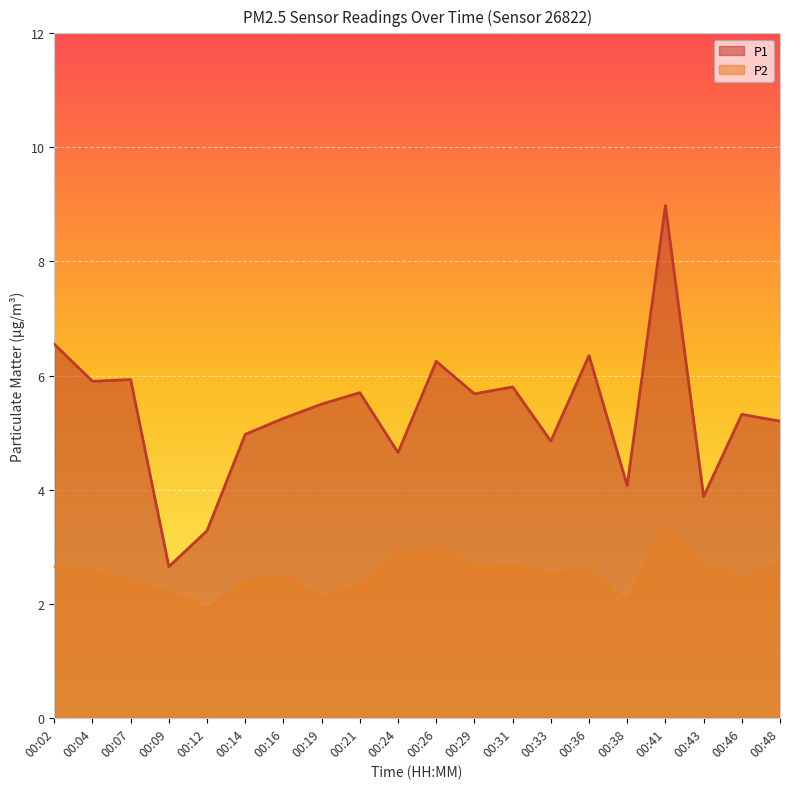

True or false: P2 and P1 cross at least once.

False